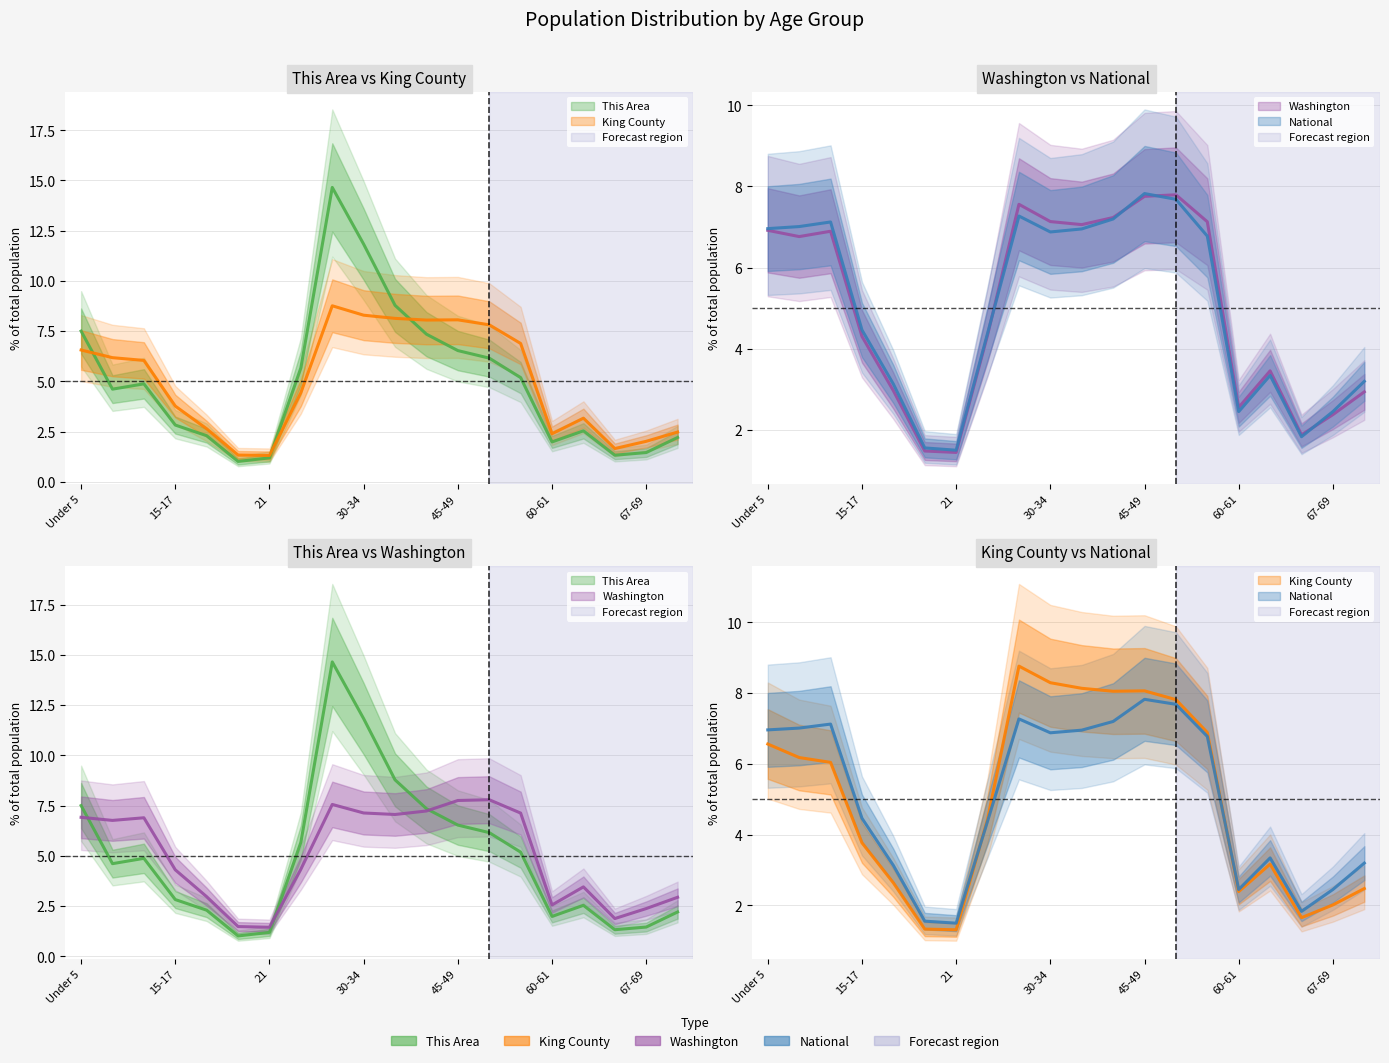

Reading left to right, list all the values displayed in this chart.

This Area: Under 5=7.5	5-9=4.6	10-14=4.9	15-17=2.8	18-19=2.3	20=1.0	21=1.2	22-24=5.7	25-29=14.7	30-34=11.8	35-39=8.8	40-44=7.3	45-49=6.5	50-54=6.2	55-59=5.2	60-61=2.0	62-64=2.5	65-66=1.3	67-69=1.5	70-74=2.2
King County: Under 5=6.6	5-9=6.2	10-14=6.0	15-17=3.8	18-19=2.6	20=1.3	21=1.3	22-24=4.4	25-29=8.8	30-34=8.3	35-39=8.1	40-44=8.1	45-49=8.1	50-54=7.8	55-59=6.9	60-61=2.4	62-64=3.2	65-66=1.7	67-69=2.0	70-74=2.5
Washington: Under 5=6.9	5-9=6.8	10-14=6.9	15-17=4.3	18-19=3.0	20=1.5	21=1.4	22-24=4.3	25-29=7.6	30-34=7.1	35-39=7.1	40-44=7.2	45-49=7.8	50-54=7.8	55-59=7.1	60-61=2.6	62-64=3.5	65-66=1.9	67-69=2.4	70-74=2.9
National: Under 5=7.0	5-9=7.0	10-14=7.1	15-17=4.5	18-19=3.1	20=1.6	21=1.5	22-24=4.4	25-29=7.3	30-34=6.9	35-39=7.0	40-44=7.2	45-49=7.8	50-54=7.7	55-59=6.8	60-61=2.5	62-64=3.3	65-66=1.8	67-69=2.5	70-74=3.2